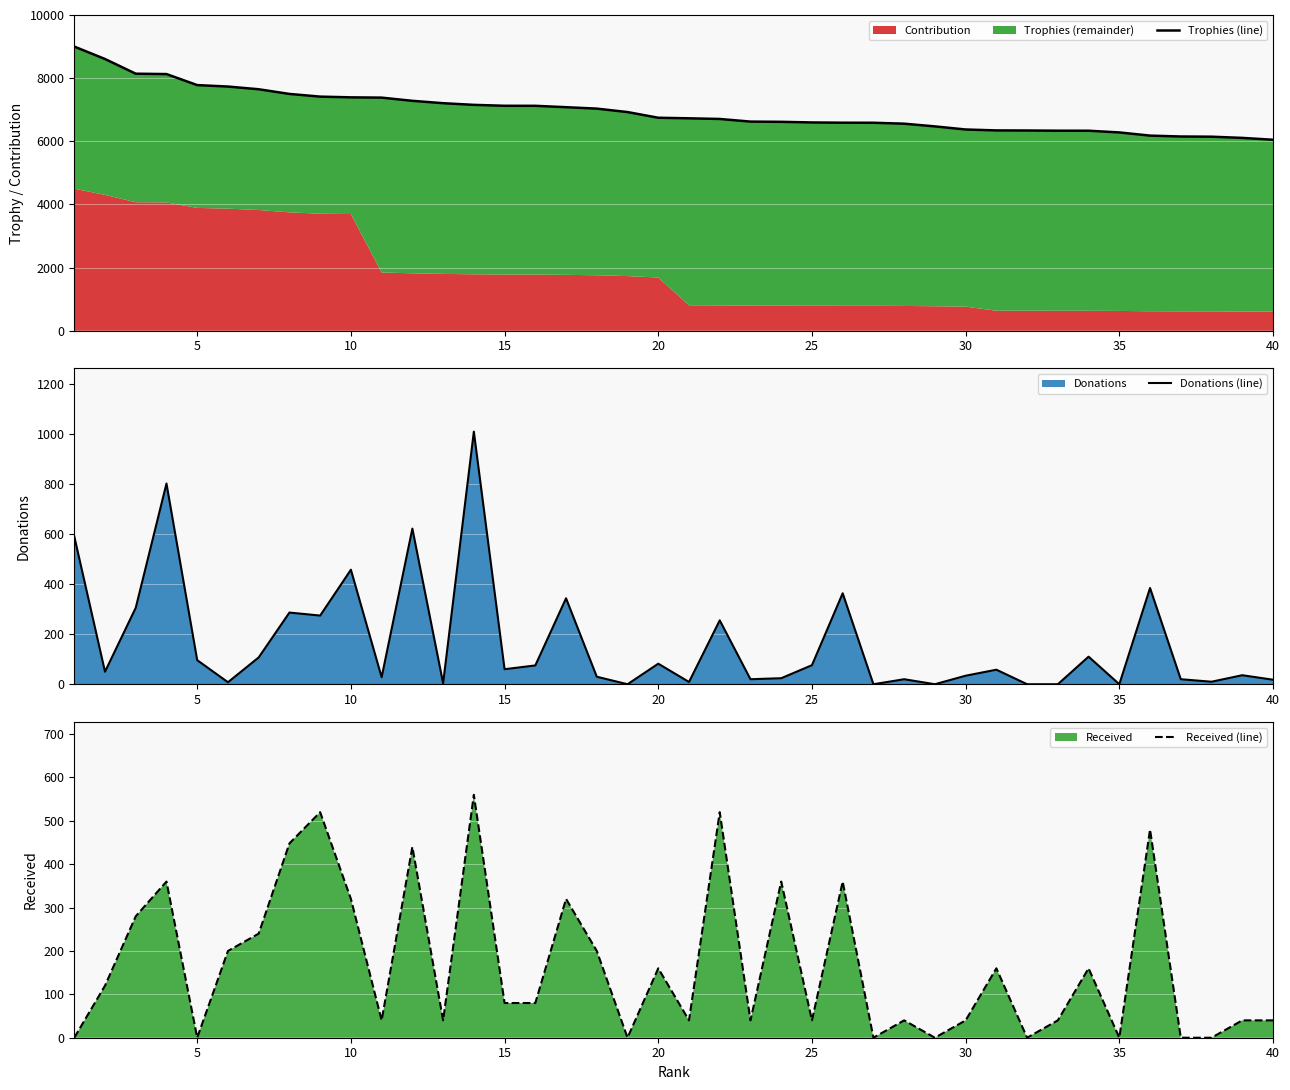

What value does the Trophies (line) series have at 25, to the nearest 50?

6600